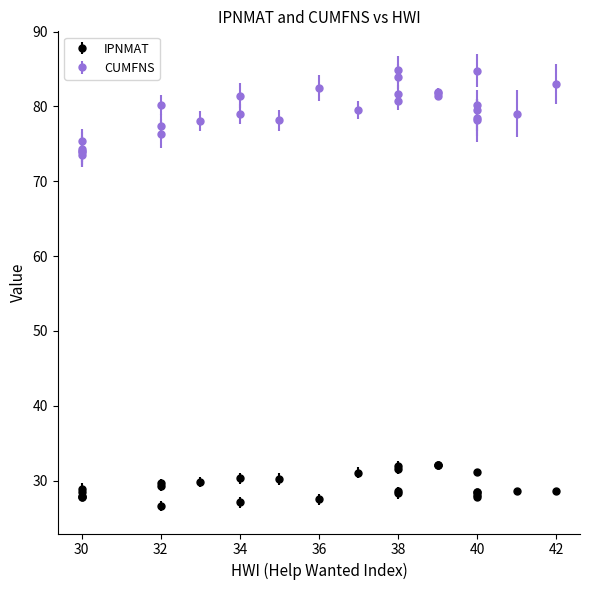

Rank the series by their maximum value, from lowest to highest.

IPNMAT, CUMFNS